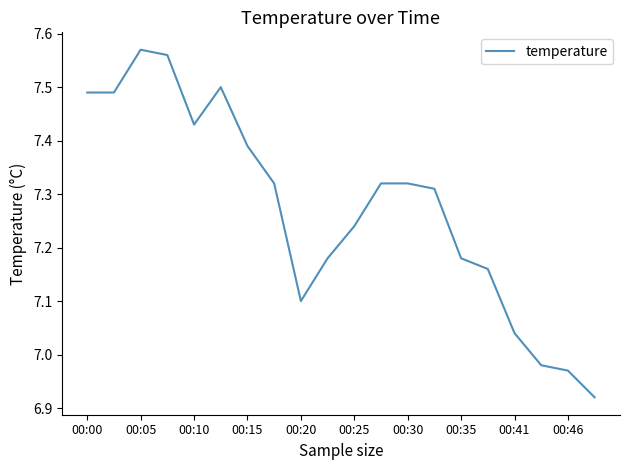

At which category does the data reach its first local peak?

00:05